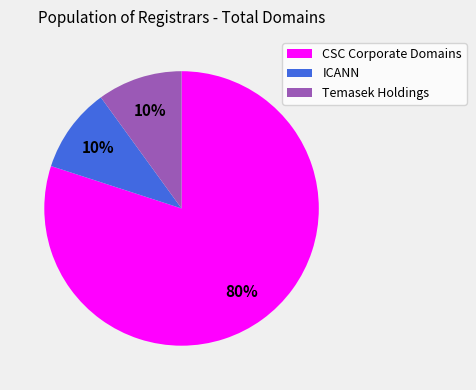

To the nearest percent, what is the difference between the largest and smallest slice percentages?

70%